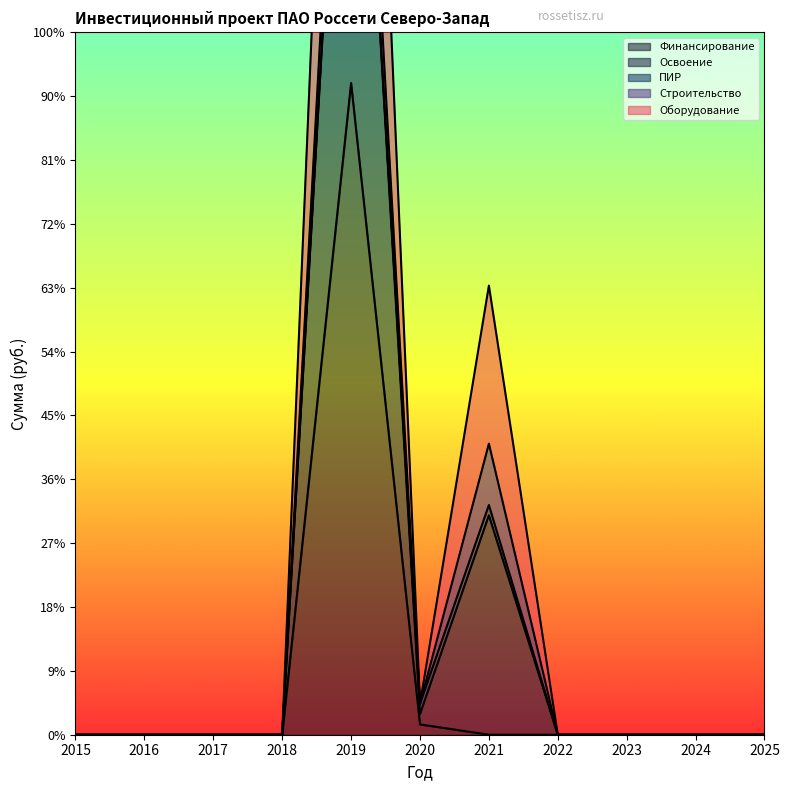

True or false: Финансирование and Освоение cross at least once.

False